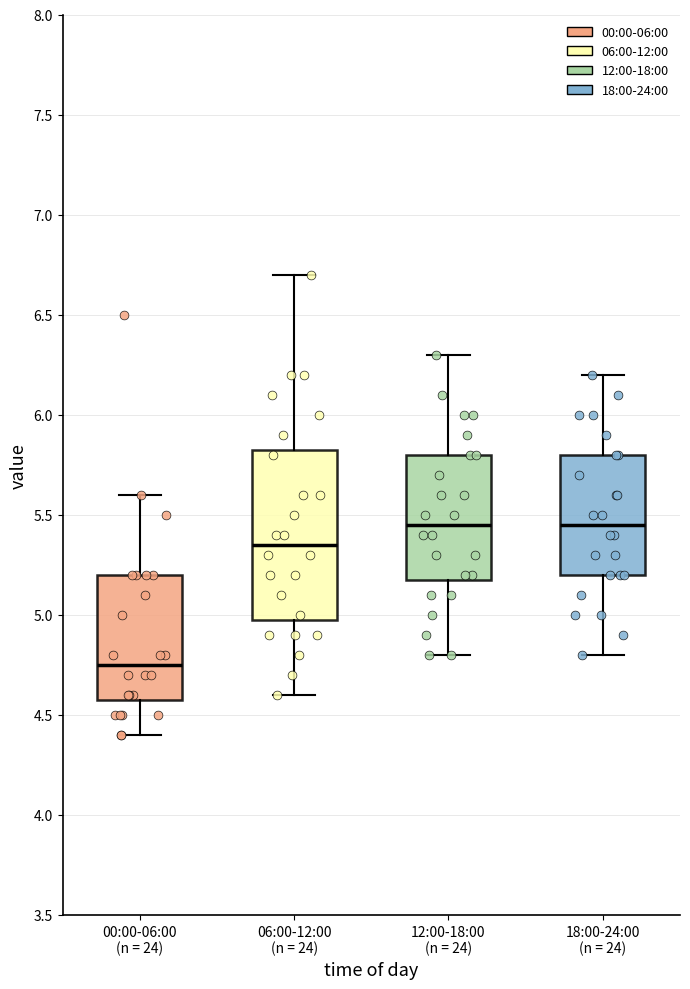

Reading left to right, read every box against the y-axis: the position of its median line, the range the box covers, and the ends of its whiskers. The values are not printed on the chart, so give them approximately, as read against the axis.

00:00-06:00 (n = 24): median 4.75, box 4.60 to 5.20, whiskers 4.40 to 5.60
06:00-12:00 (n = 24): median 5.35, box 5.00 to 5.85, whiskers 4.60 to 6.70
12:00-18:00 (n = 24): median 5.45, box 5.20 to 5.80, whiskers 4.80 to 6.30
18:00-24:00 (n = 24): median 5.45, box 5.20 to 5.80, whiskers 4.80 to 6.20